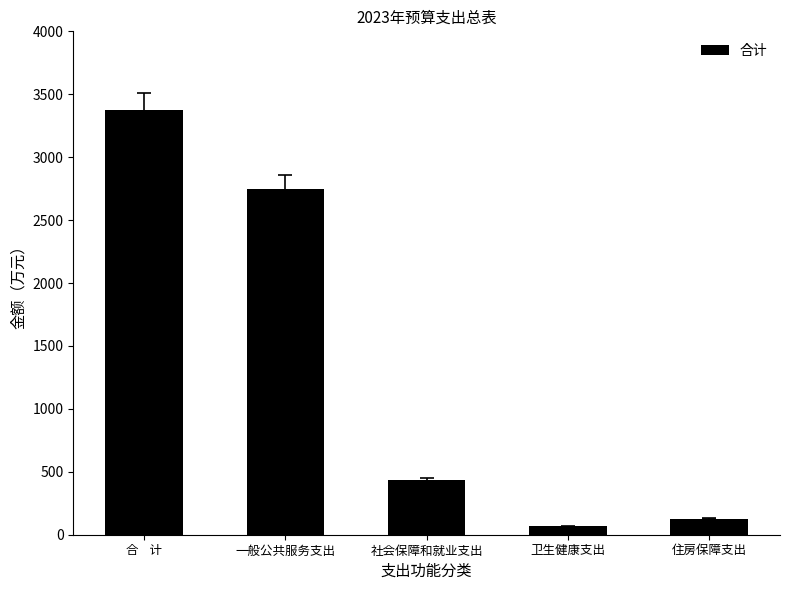

How many bars are there in total?

5